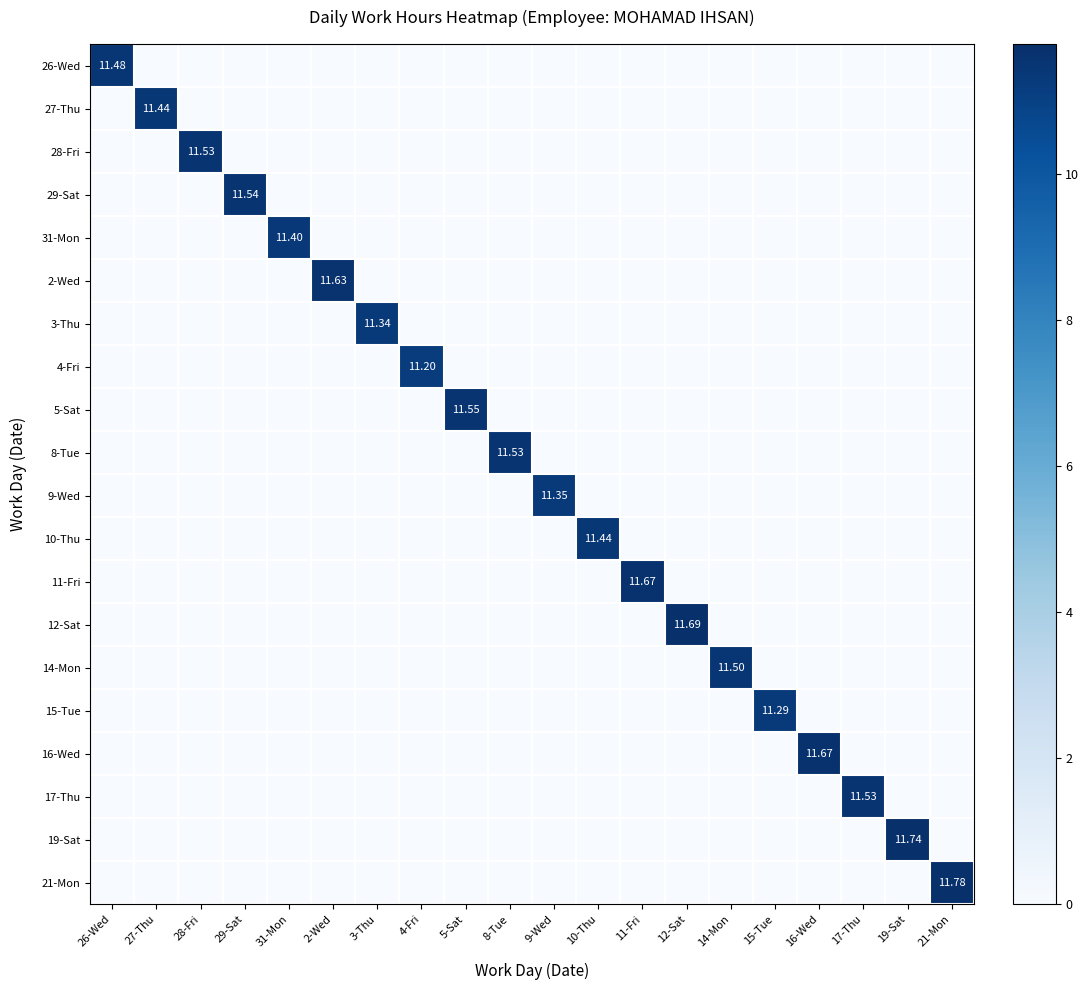

What is the total value across all series at 28-Fri?

11.5